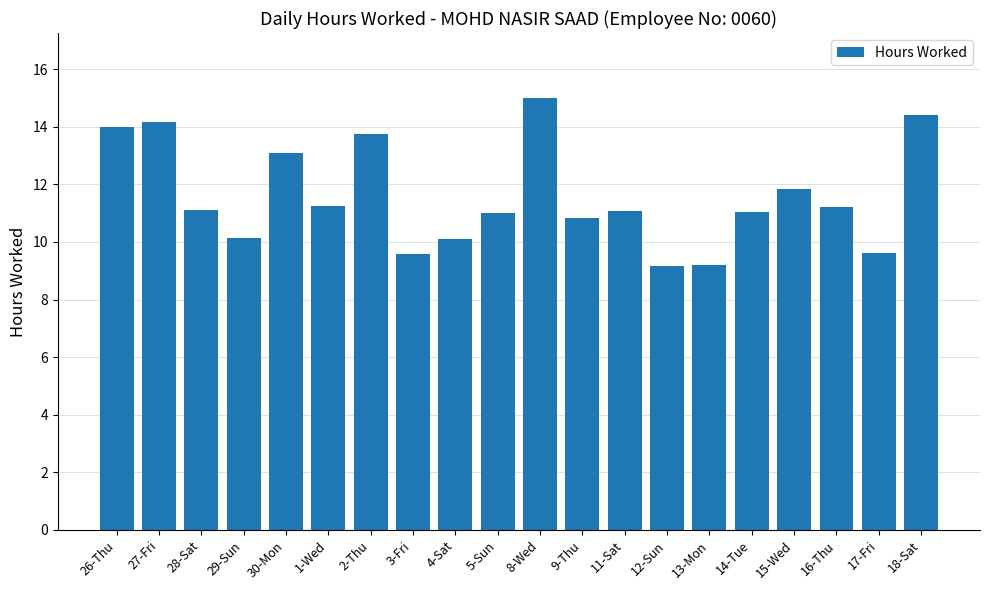

The value at 5-Sun is 18.7. True or false?

False